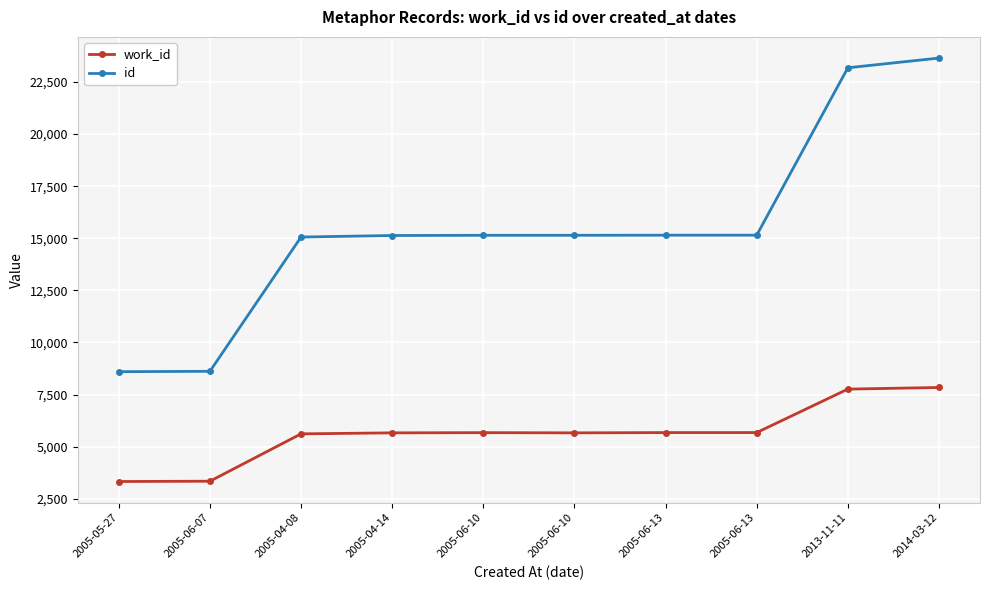

True or false: work_id and id intersect in this chart.

False